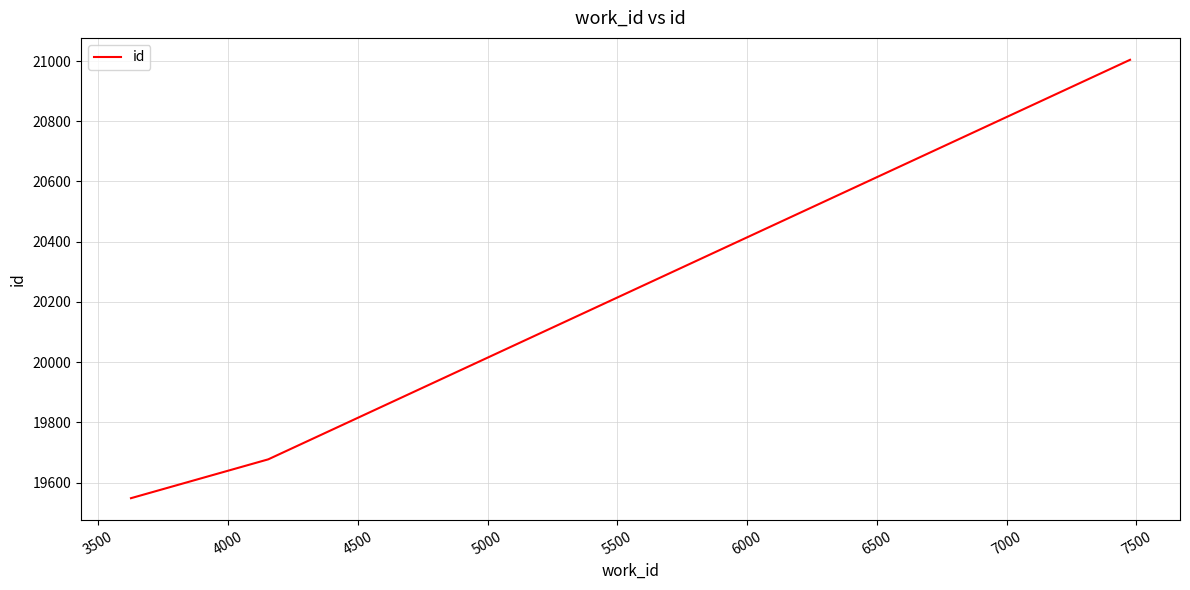

What is the sum of all values?

60229